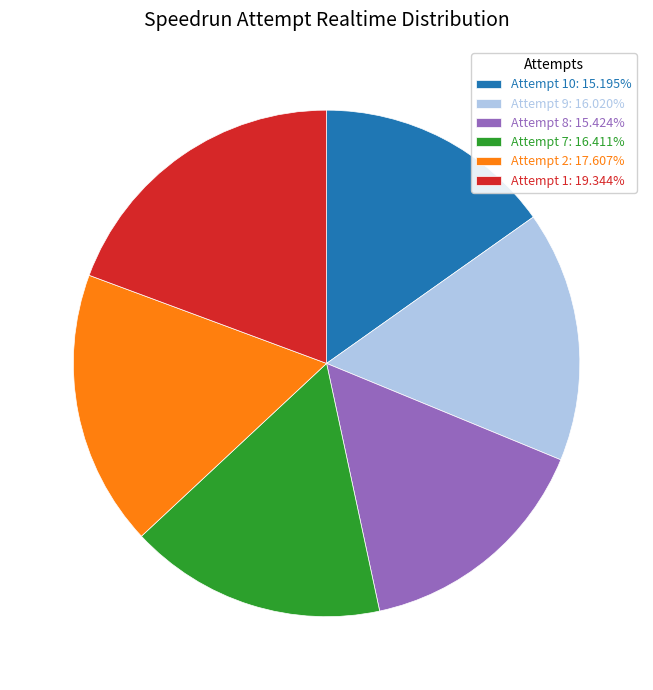

Does Attempt 1: 19.344% account for over 50% of the chart?

No